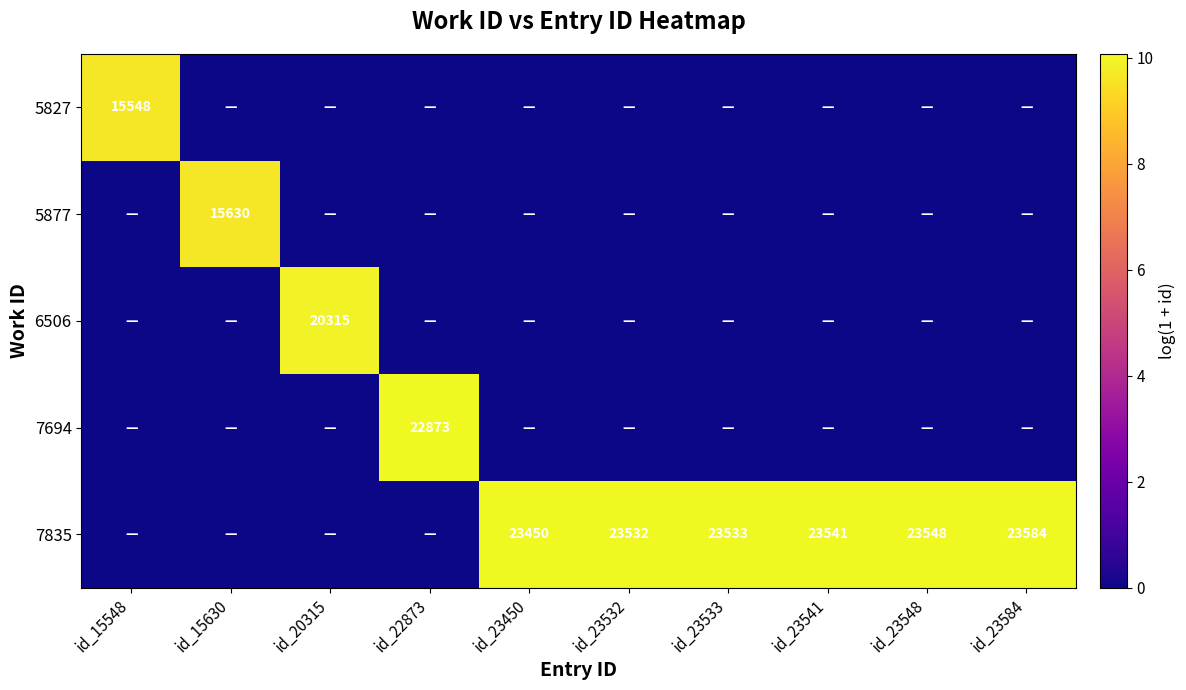

What is the maximum value shown in the chart?

10.1